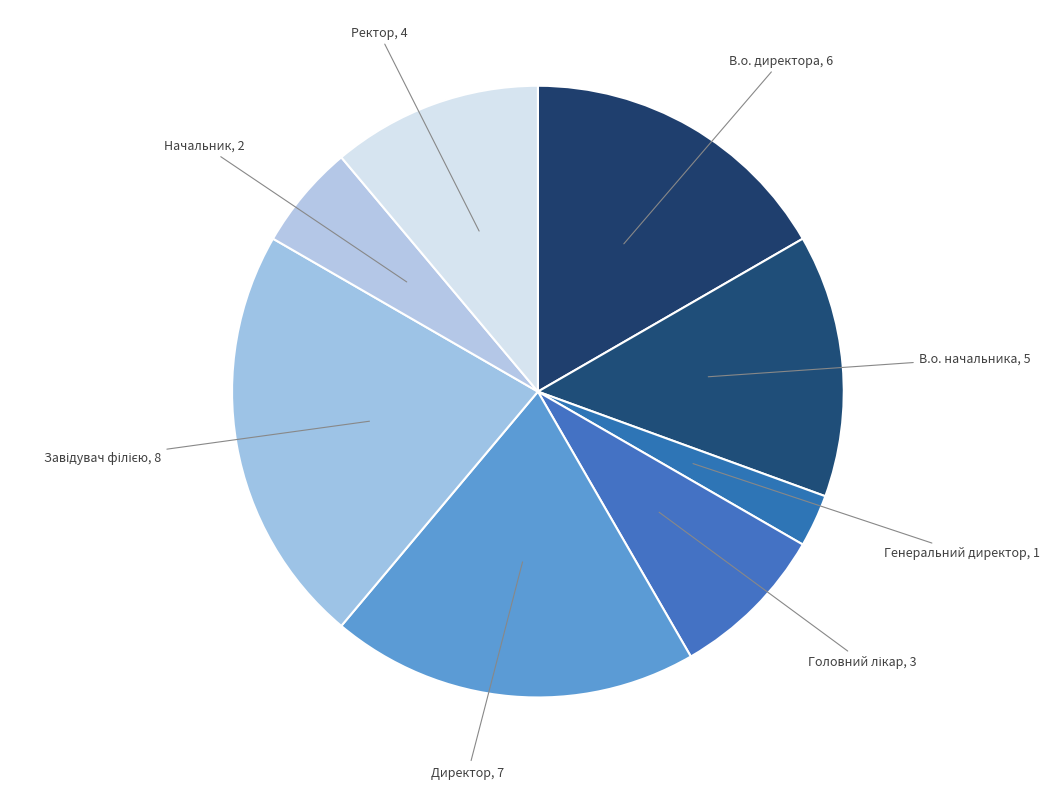

Rank the categories by value from lowest to highest.

Генеральний директор, Начальник, Головний лікар, Ректор, В.о. начальника, В.о. директора, Директор, Завідувач філією